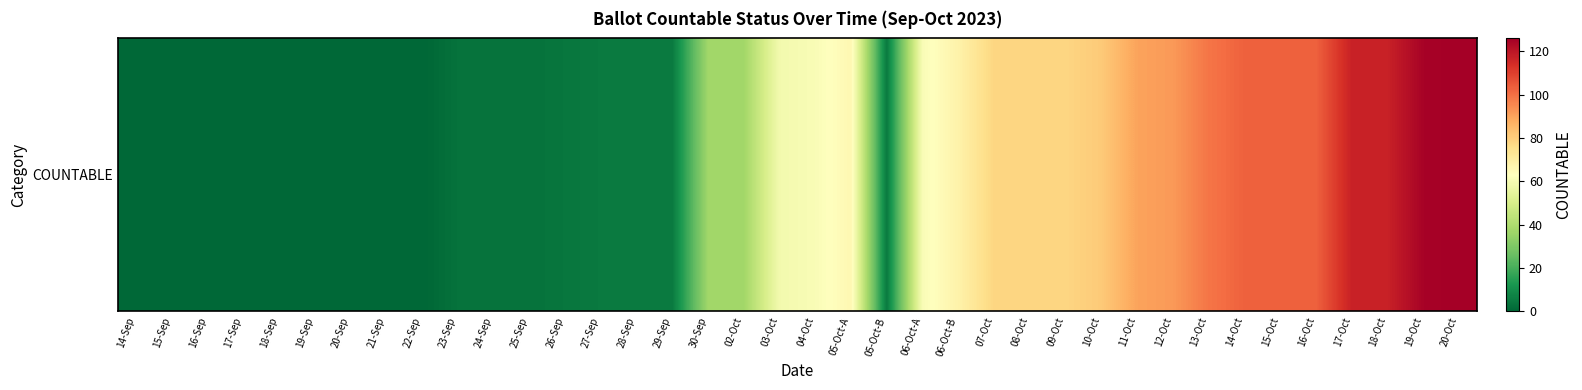

List the labels in order of value, largest first.

20-Oct, 19-Oct, 17-Oct, 18-Oct, 14-Oct, 15-Oct, 16-Oct, 13-Oct, 12-Oct, 11-Oct, 10-Oct, 07-Oct, 08-Oct, 09-Oct, 06-Oct-B, 05-Oct-A, 04-Oct, 06-Oct-A, 03-Oct, 30-Sep, 02-Oct, 27-Sep, 28-Sep, 29-Sep, 05-Oct-B, 26-Sep, 23-Sep, 24-Sep, 25-Sep, 14-Sep, 15-Sep, 16-Sep, 17-Sep, 18-Sep, 19-Sep, 20-Sep, 21-Sep, 22-Sep